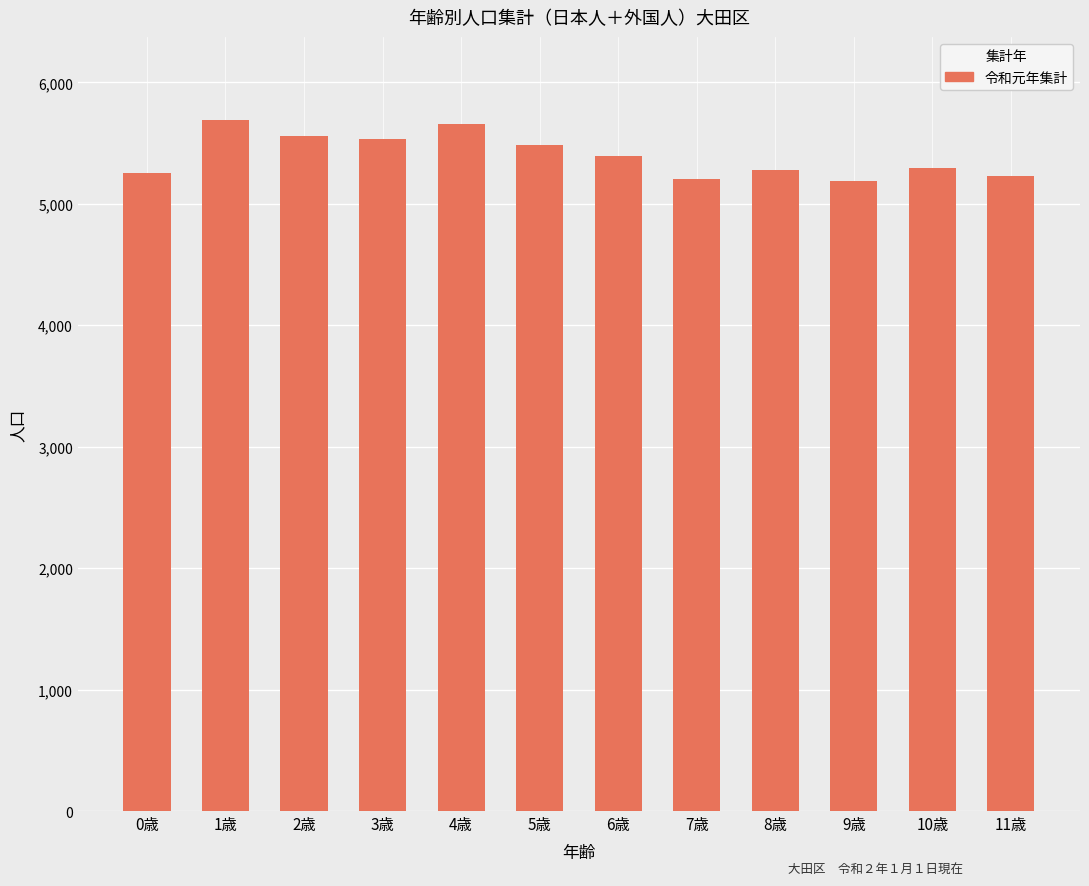

What is the value of the 11th bar from the left?

5297